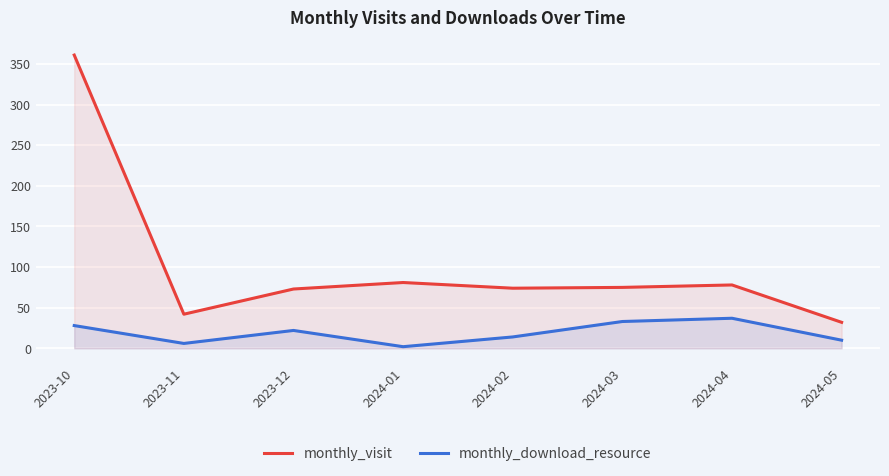

What is the value of the monthly_visit point at the 5th from the left?

74